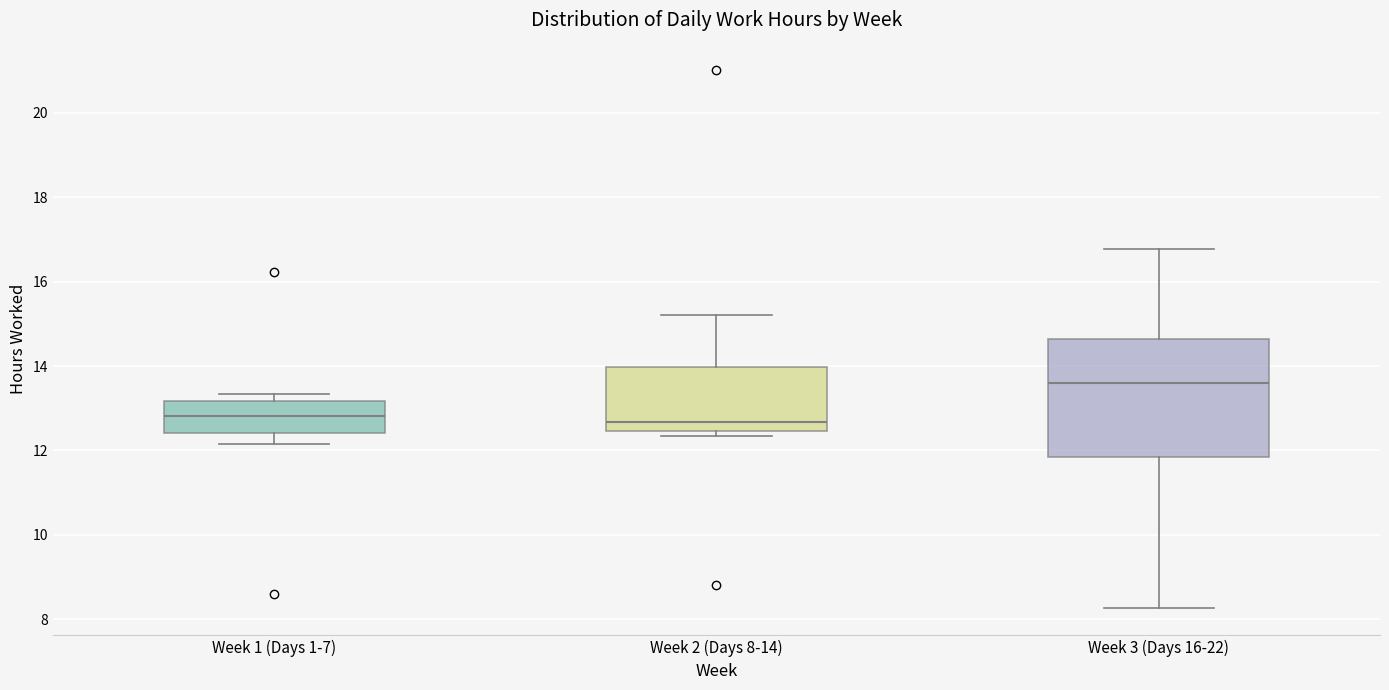

Comparing the boxes themselves (not the whiskers), which one is the tallest?

Week 3 (Days 16-22)